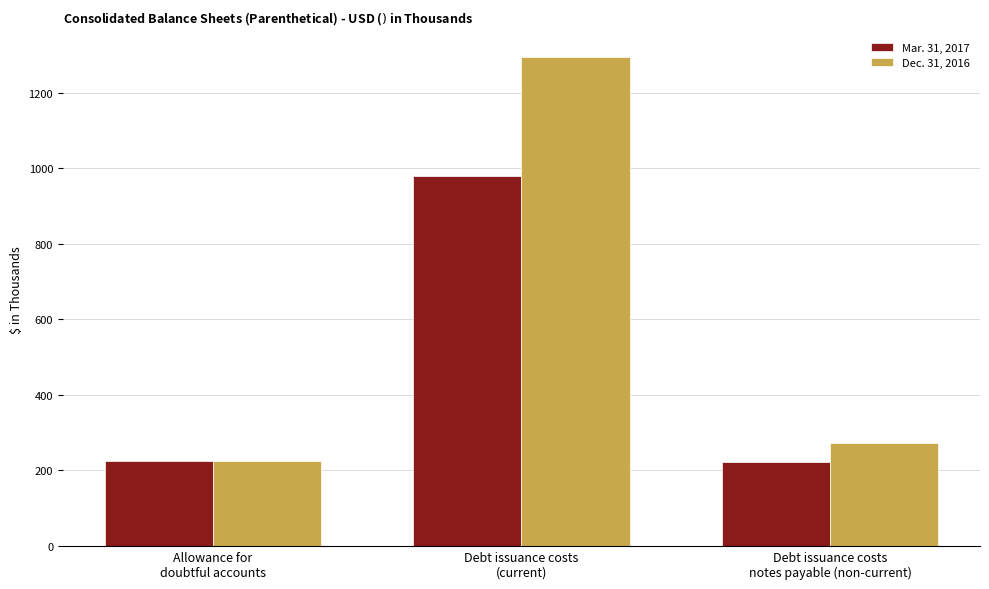

Which series has the widest spread of values?

Dec. 31, 2016